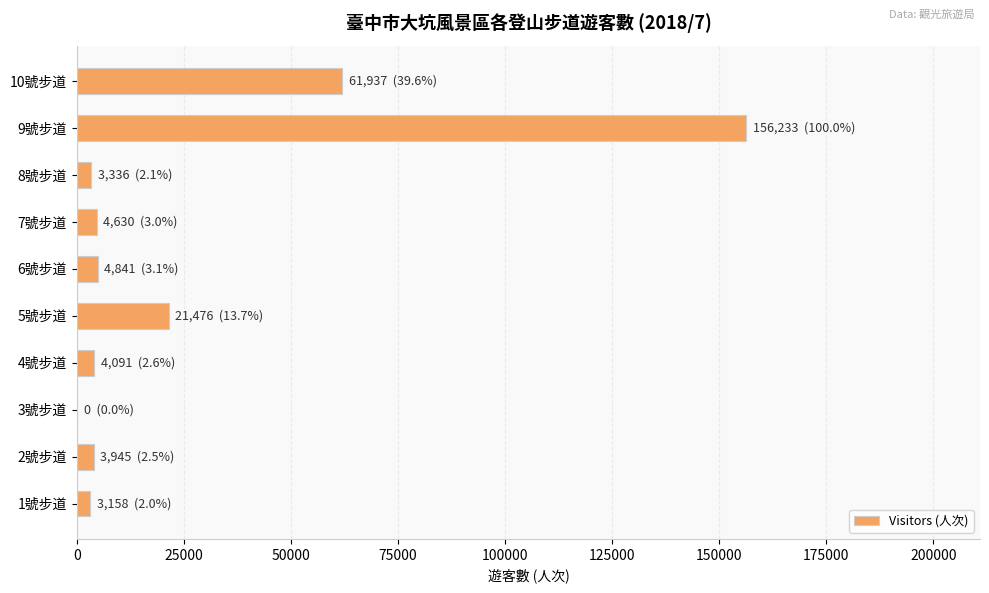

At which category does the chart reach its peak across all series?

9號步道